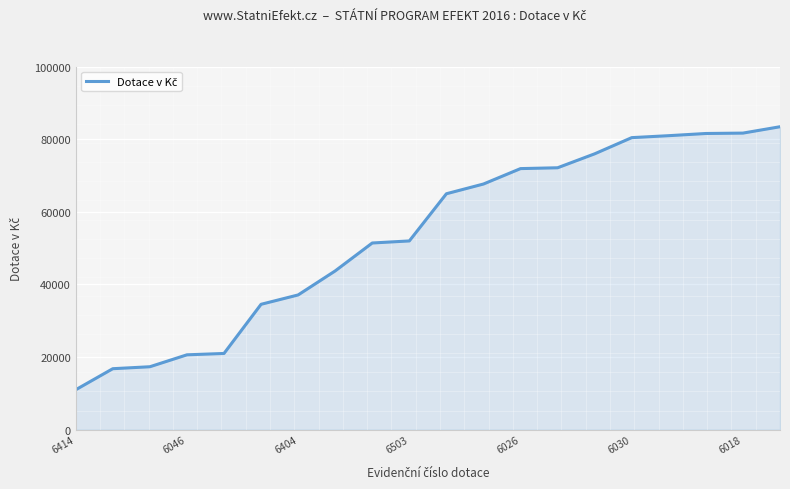

What is the minimum value shown in the chart?

11000.0